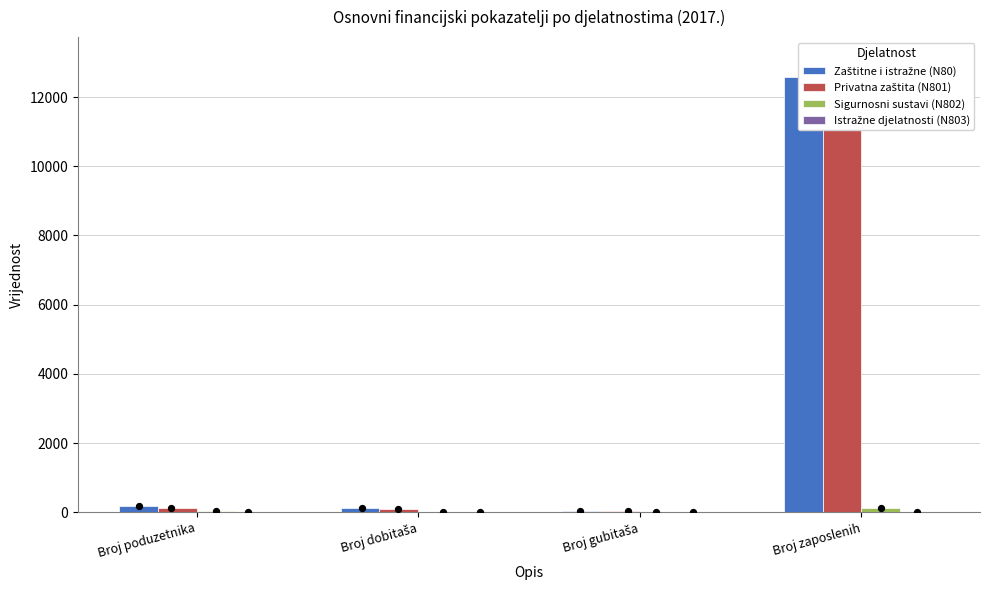

At which category is the sum across all series the highest?

Broj zaposlenih